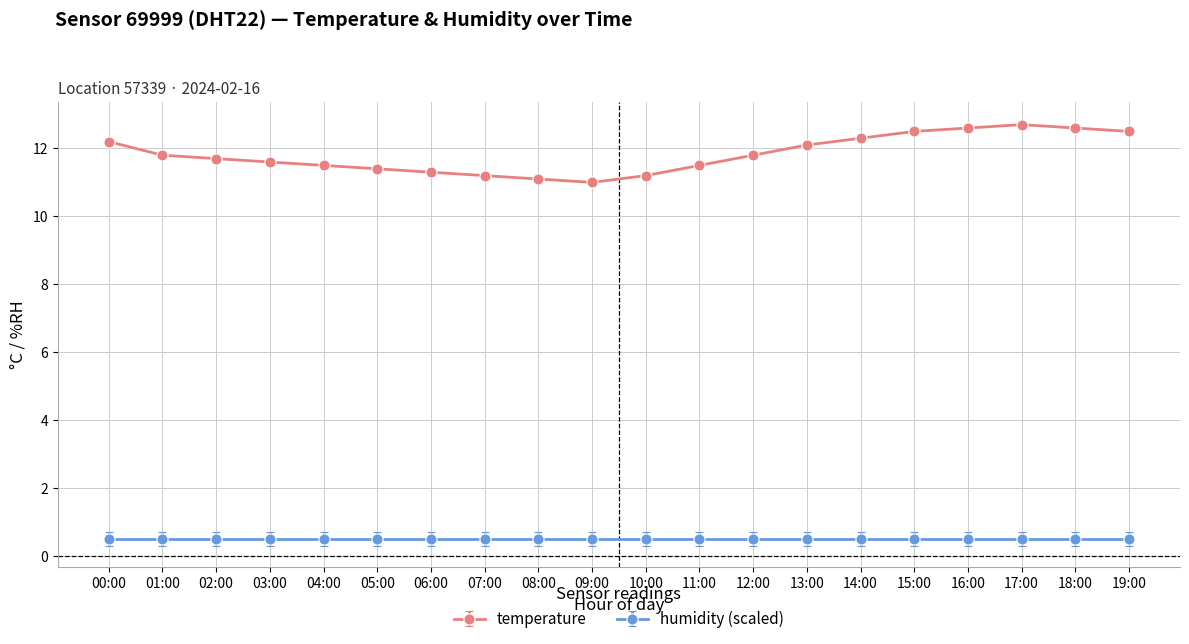

What is the maximum value for humidity (scaled)?

0.5